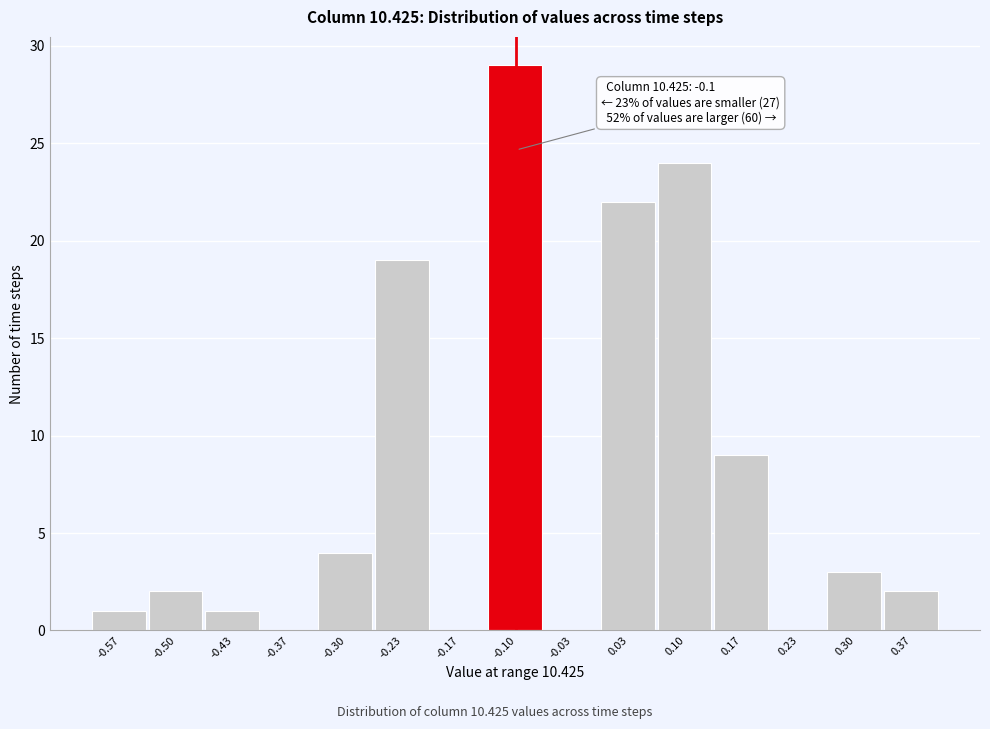

Over which range of the x-axis is the bar tallest?

-0.13 to -0.07